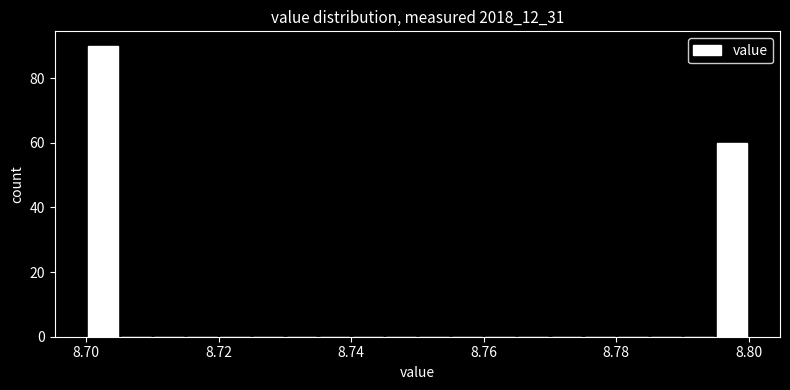

Read against the x-axis, roughly where is the centre of the tallest bar?

8.702